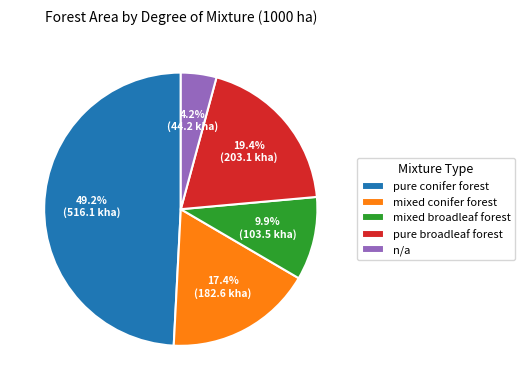

What portion of the pie excludes n/a?

95.8%